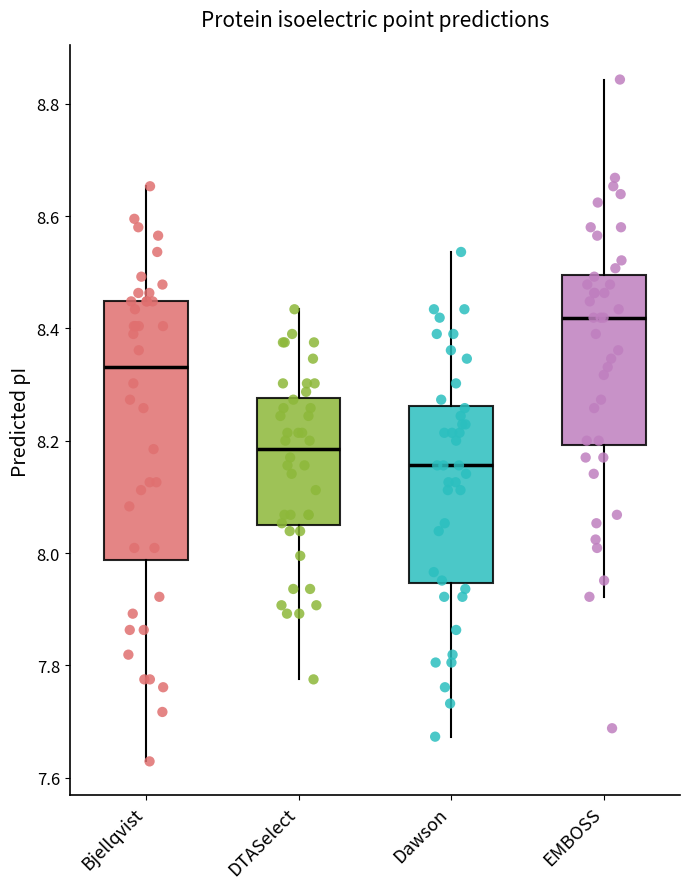

Reading left to right, read every box against the y-axis: the position of its median line, the range the box covers, and the ends of its whiskers. The values are not printed on the chart, so give them approximately, as read against the axis.

Bjellqvist: median 8.34, box 7.98 to 8.44, whiskers 7.62 to 8.66
DTASelect: median 8.18, box 8.04 to 8.28, whiskers 7.78 to 8.44
Dawson: median 8.16, box 7.94 to 8.26, whiskers 7.68 to 8.54
EMBOSS: median 8.42, box 8.20 to 8.50, whiskers 7.92 to 8.84